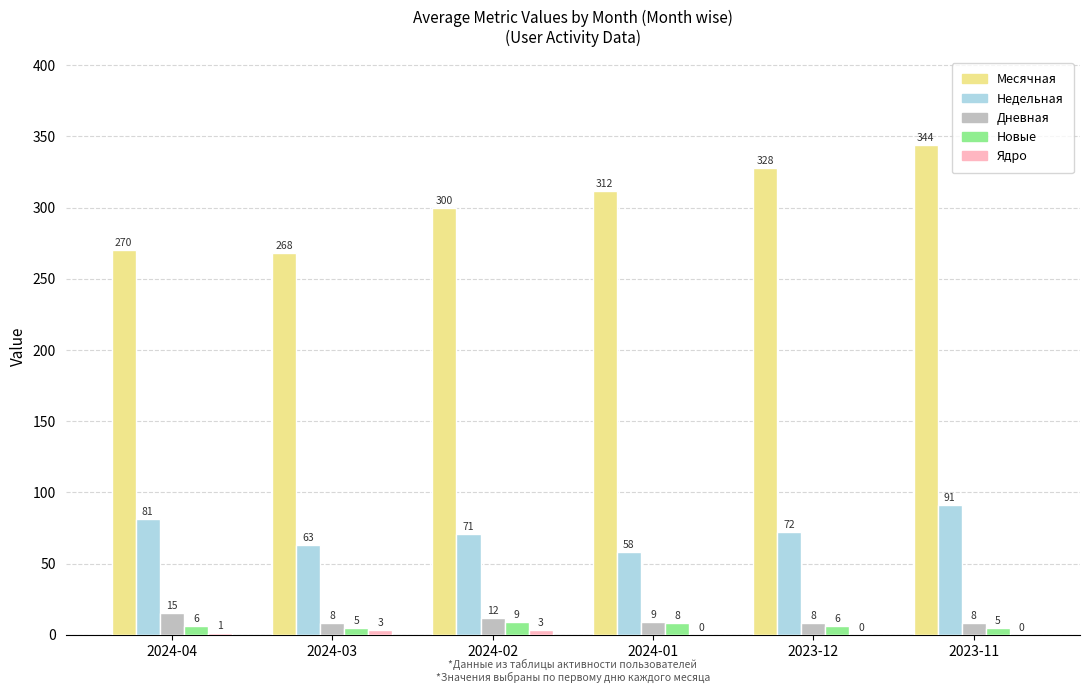

What is the maximum value for Месячная?

344